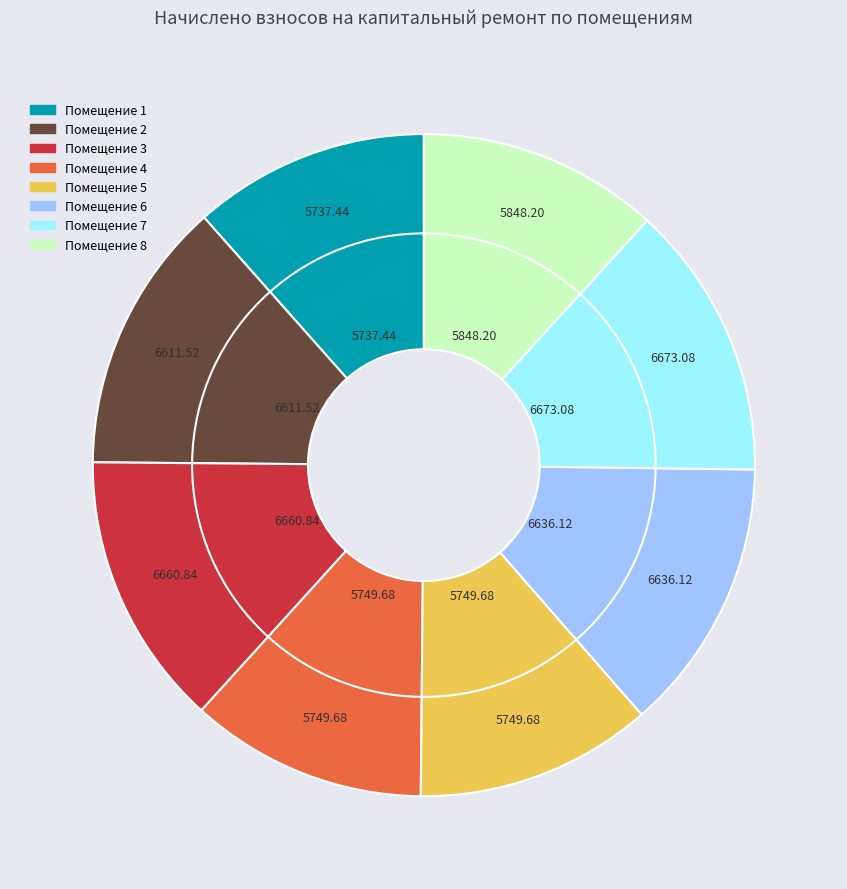

Which slice is the largest?

7